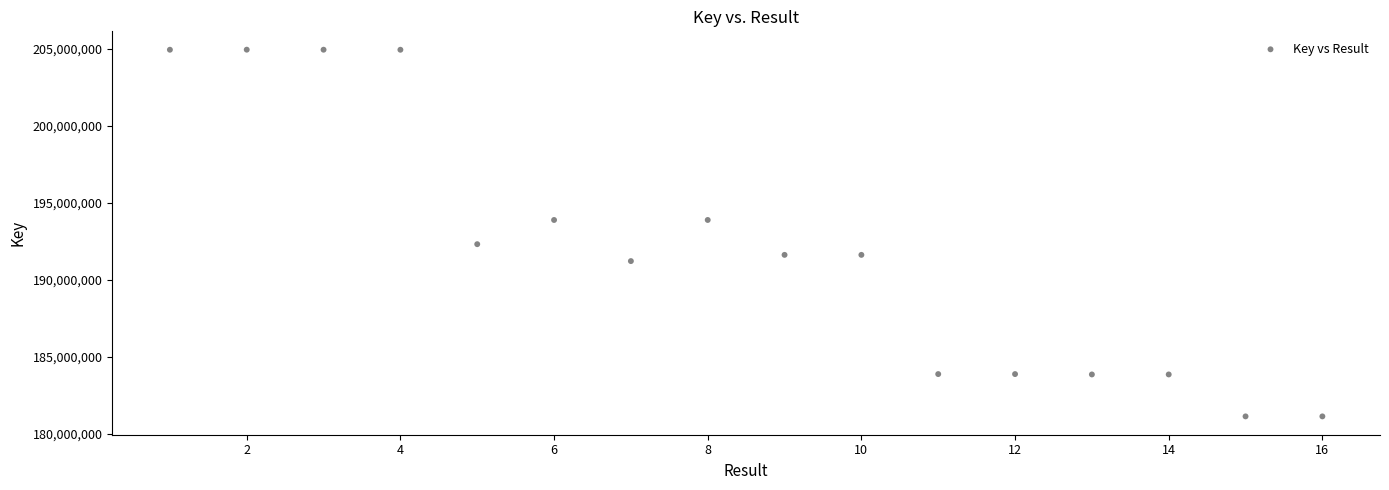

What is the range of Y values (max minus min)?

23802900